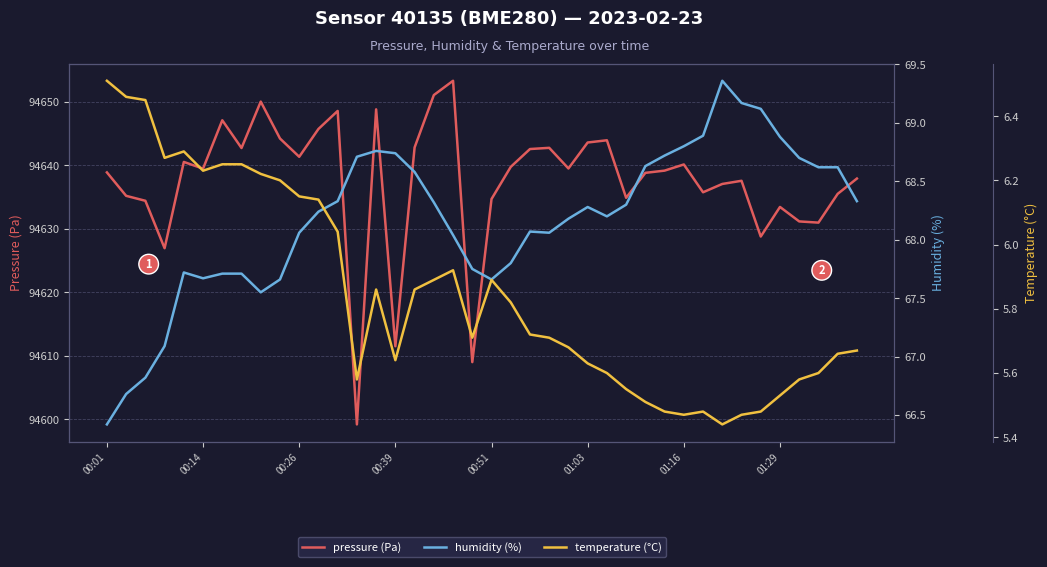

True or false: humidity (%) and pressure (Pa) intersect in this chart.

False